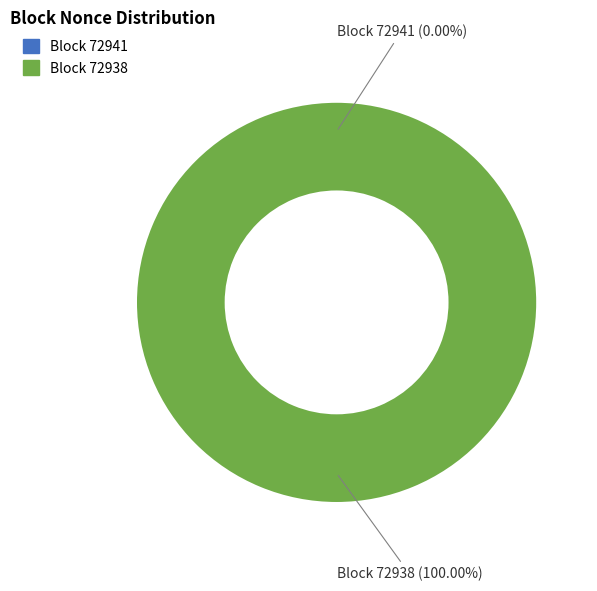

What percentage is the 72938 slice, to the nearest percent?

100%